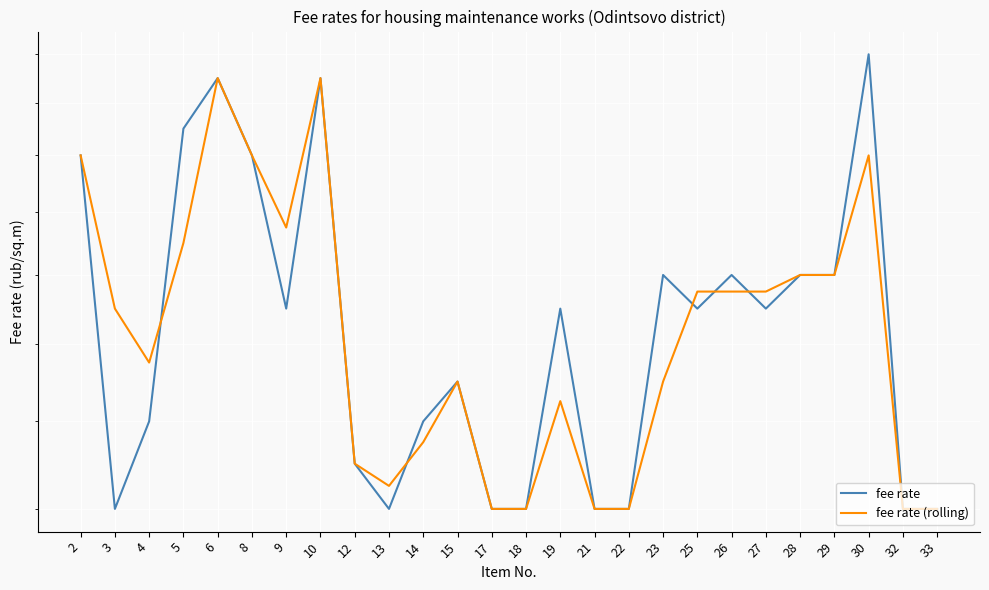

True or false: fee rate and fee rate (rolling) intersect in this chart.

True